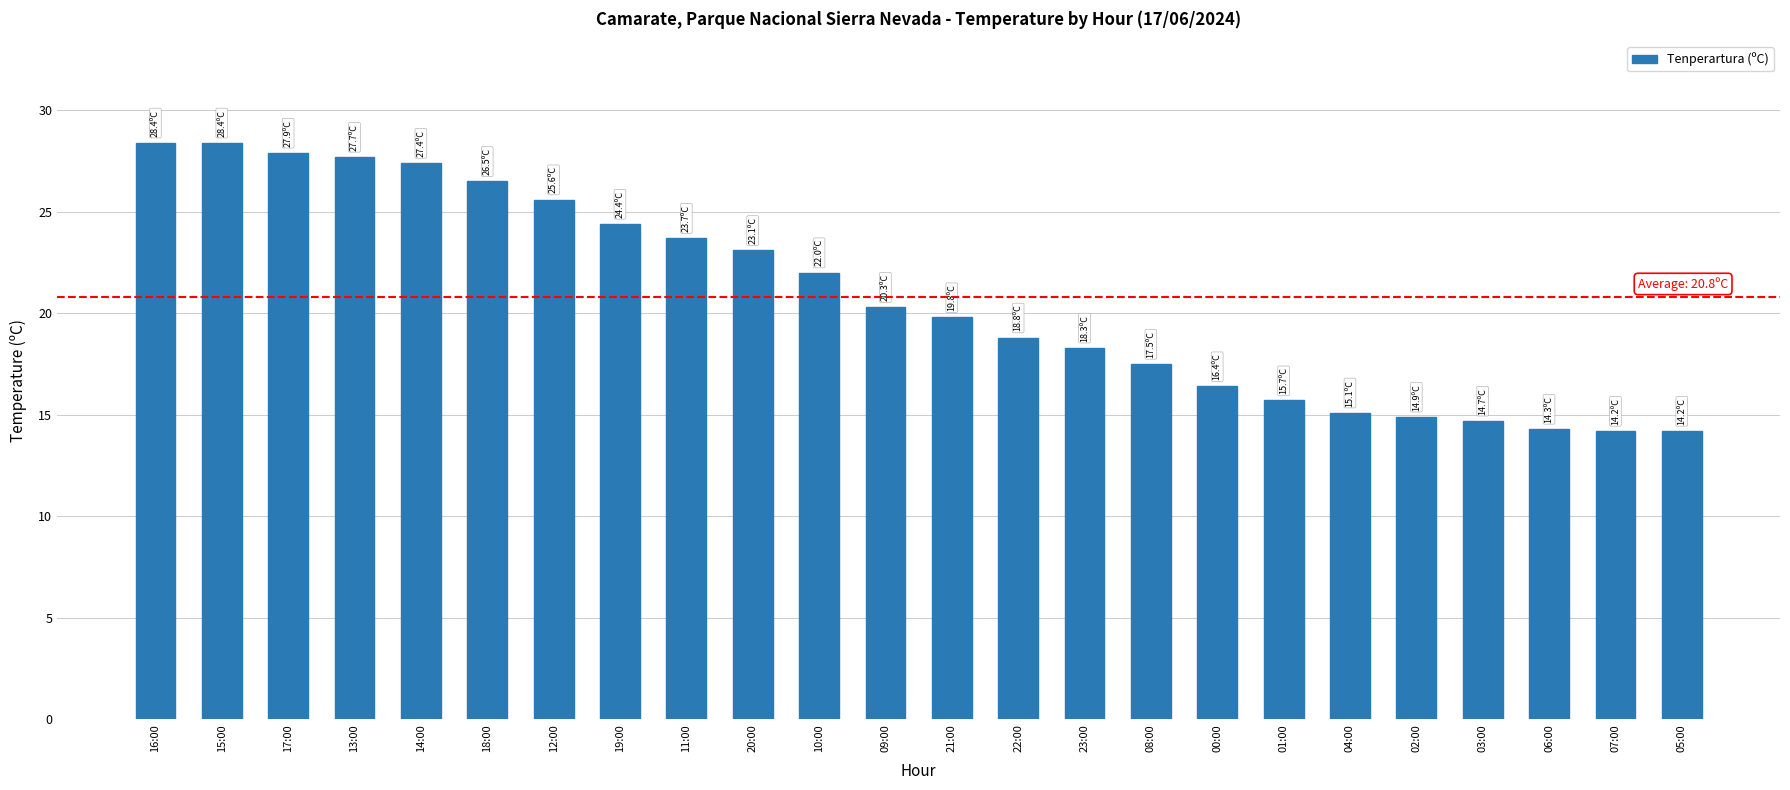

Approximately how many times larger is the value at 05:00 compared to 15:00?

0.5